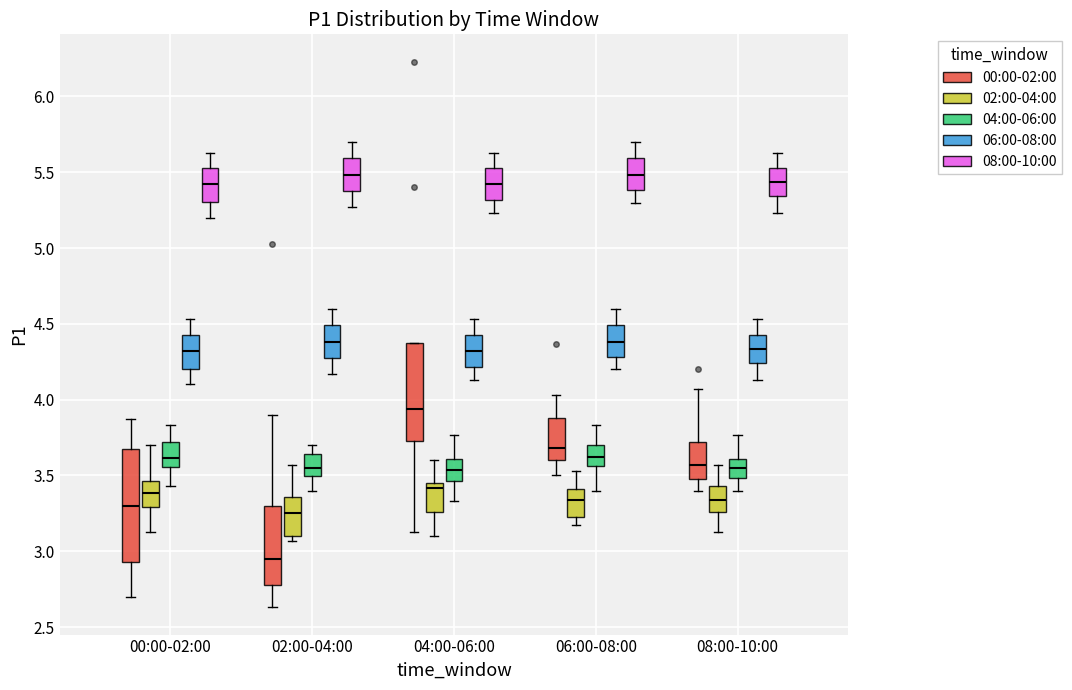

Which box has the lowest median line?

02:00-04:00 (00:00-02:00)